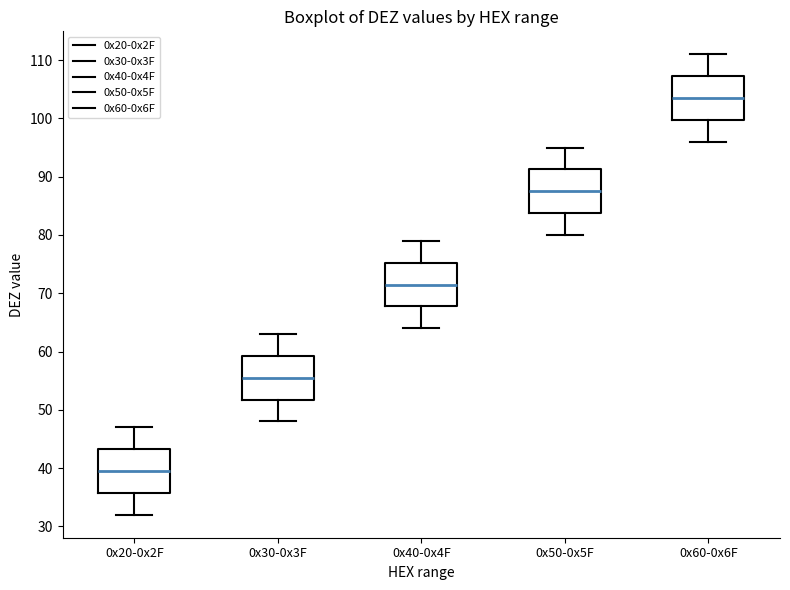

Where does the lower whisker of the box for 0x20-0x2F end on the y-axis? The values are not printed on the chart, so give them approximately, as read against the axis.

32